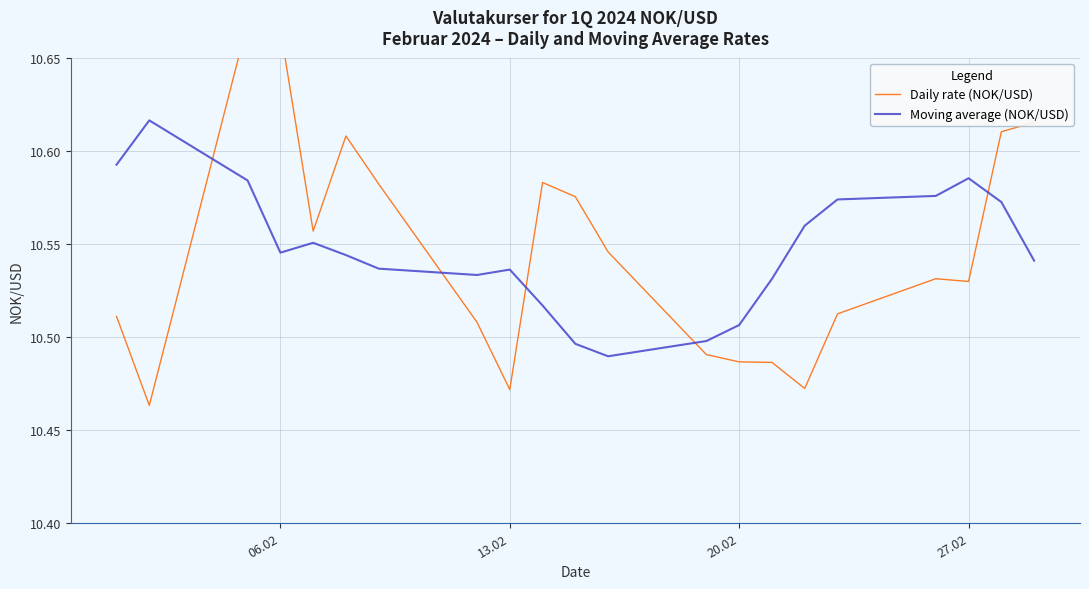

The value of Moving average (NOK/USD) at 06.02 is 18.2. True or false?

False